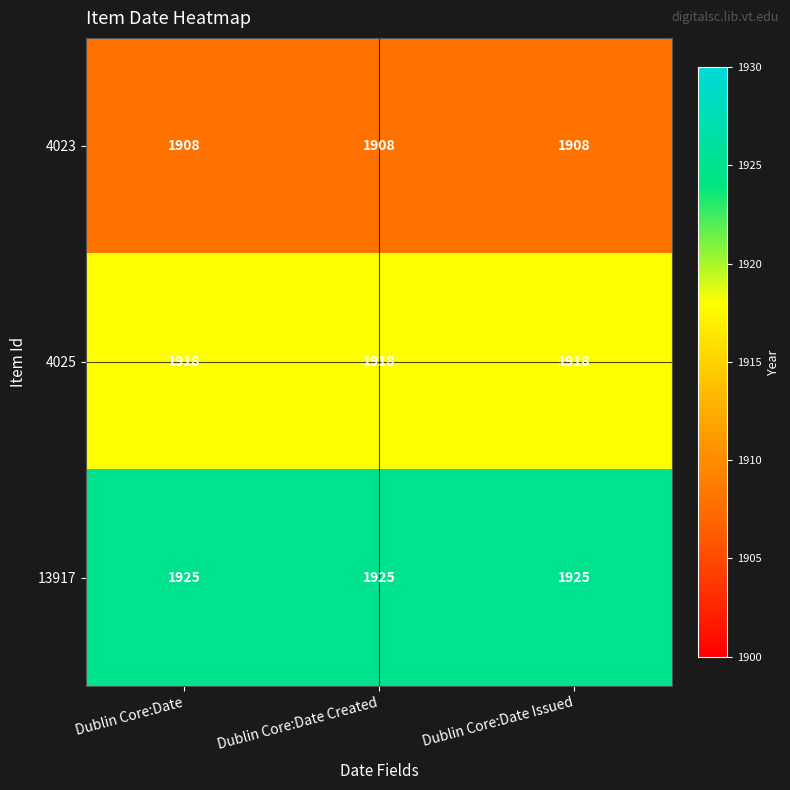

Which series has the largest total across all categories?

13917